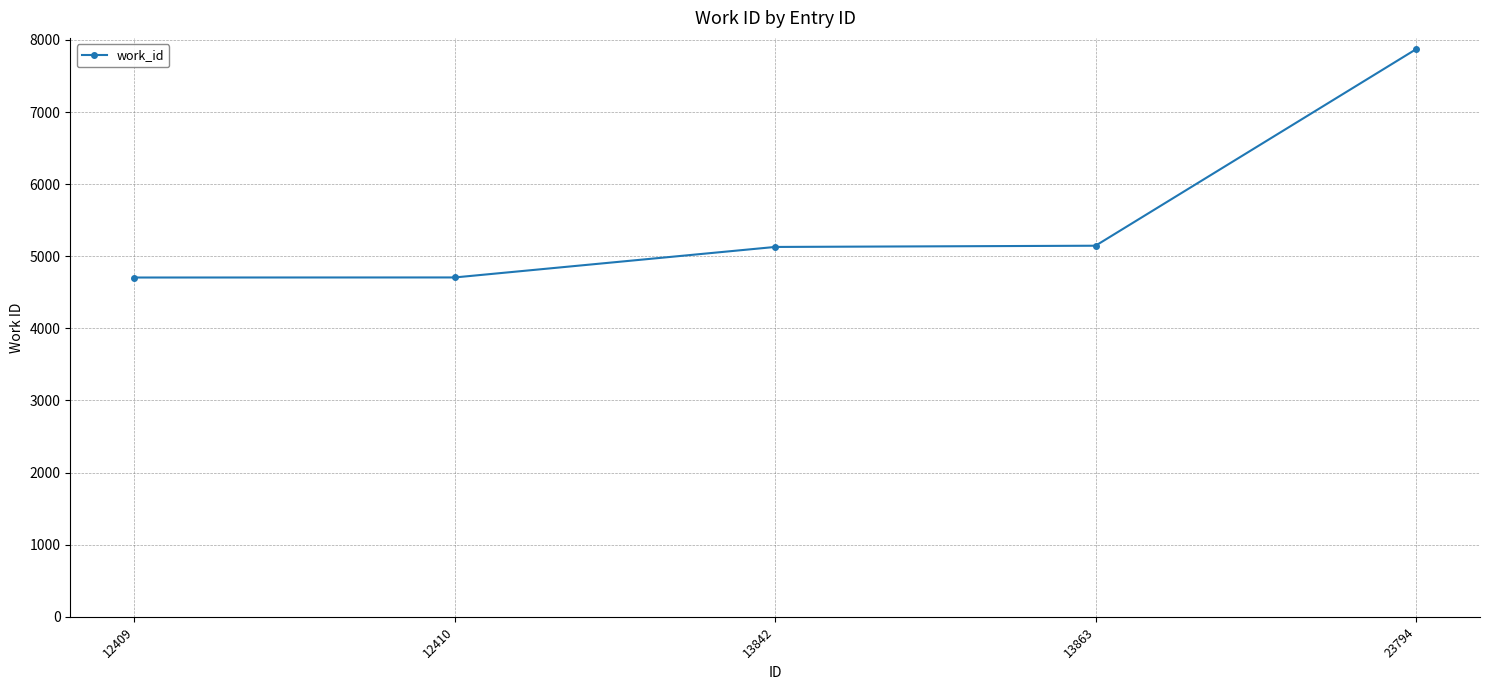

What is the ratio of the value at 23794 to the value at 13842?

1.5